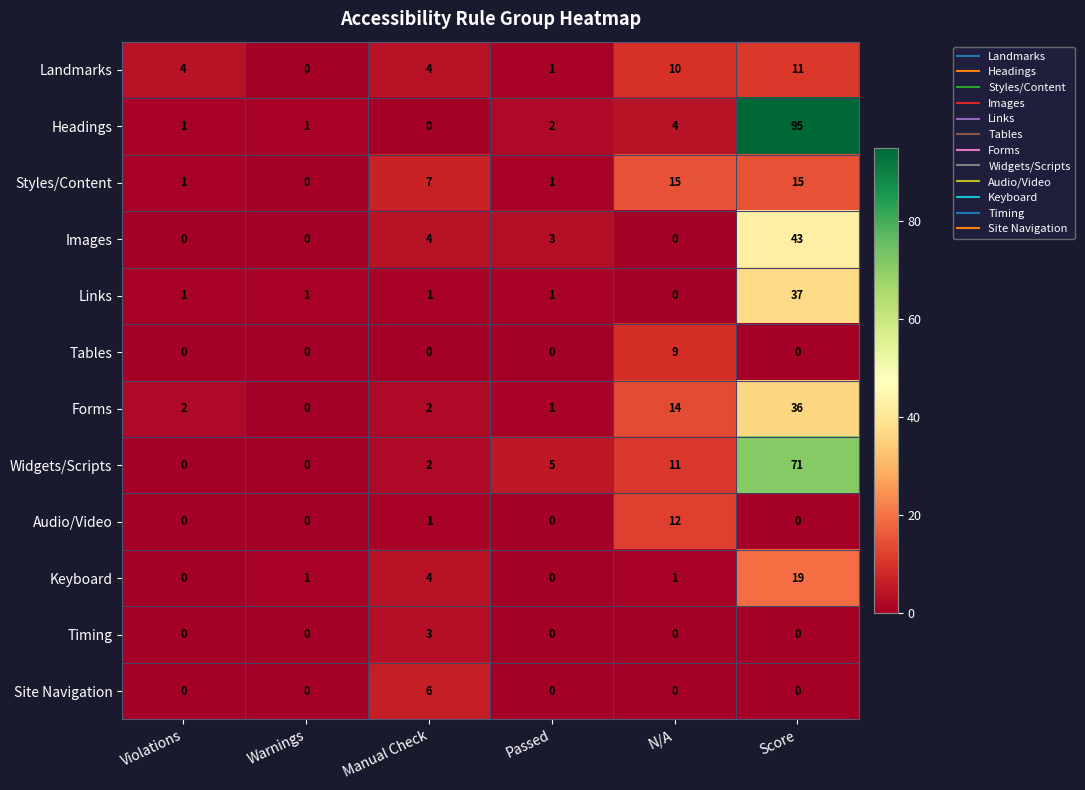

Which series has the largest range (max minus min)?

Headings